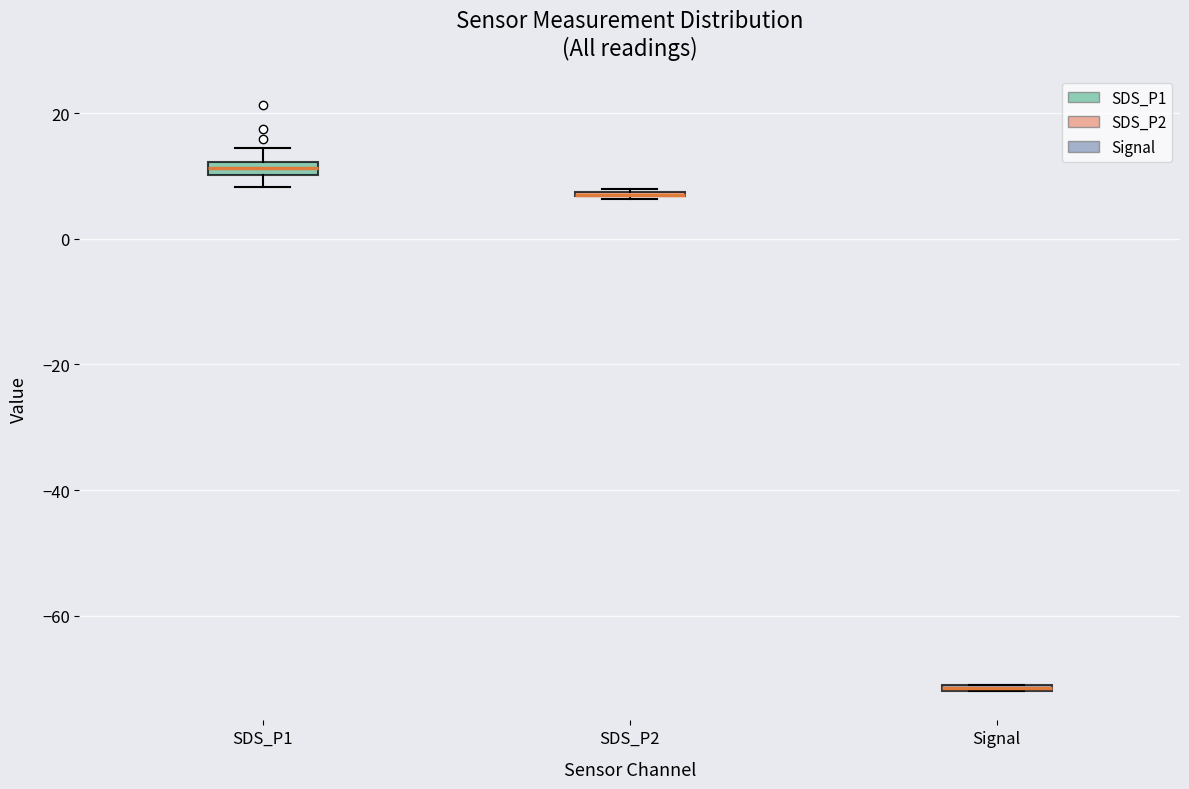

Where is the upper edge of the box for SDS_P1 on the y-axis? The values are not printed on the chart, so give them approximately, as read against the axis.

12